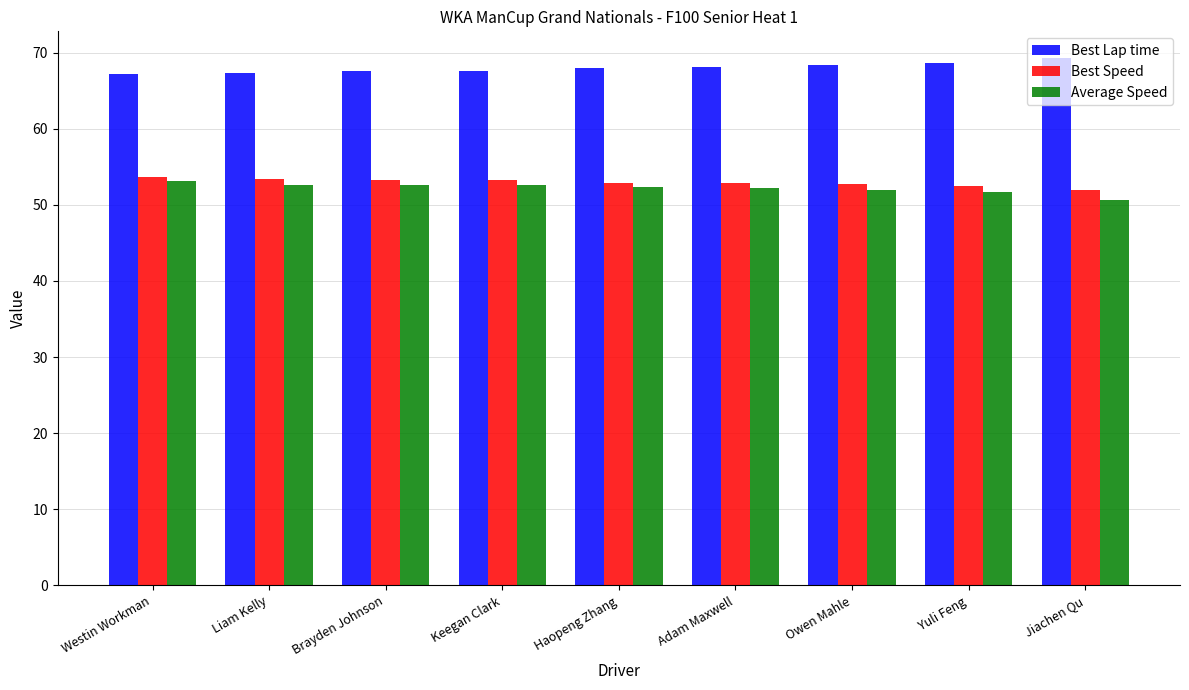

Which series has the largest total across all categories?

Best Lap time